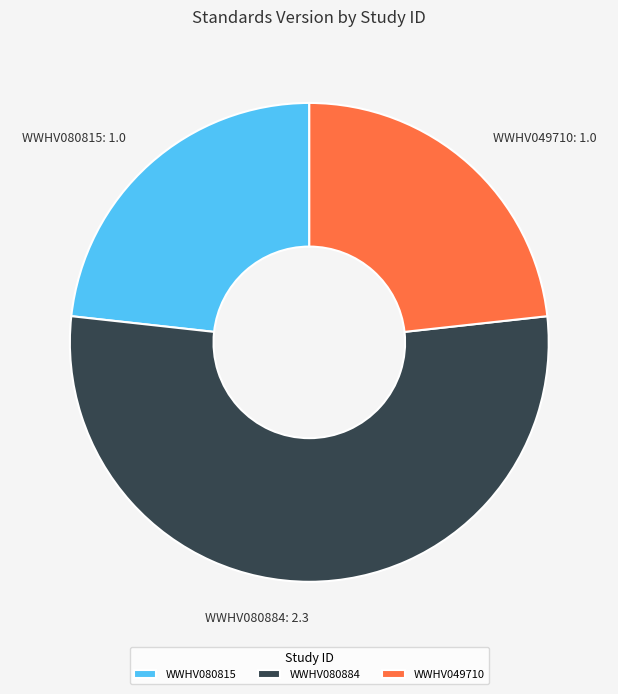

Which category accounts for the majority?

WWHV080884